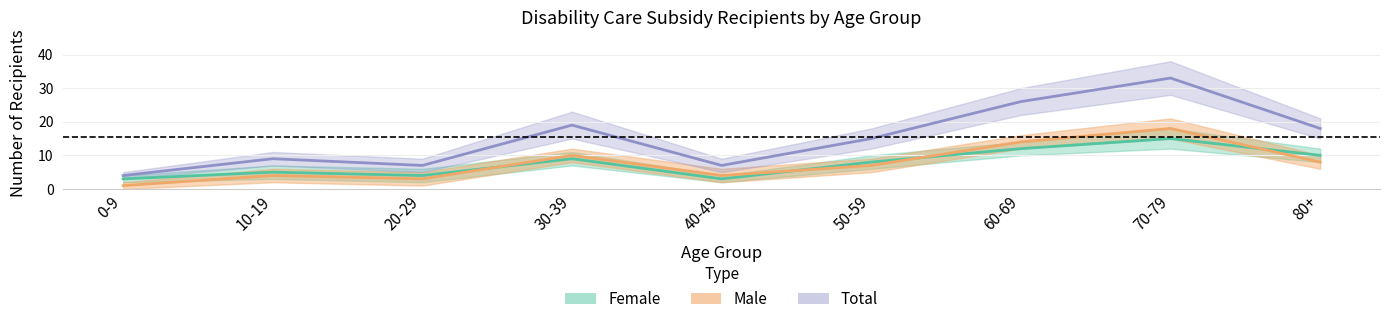

Reading left to right, extract all data points from this chart.

female_count: 0-9=3	10-19=5	20-29=4	30-39=9	40-49=3	50-59=8	60-69=12	70-79=15	80+=10
male_count: 0-9=1	10-19=4	20-29=3	30-39=10	40-49=4	50-59=7	60-69=14	70-79=18	80+=8
total_count: 0-9=4	10-19=9	20-29=7	30-39=19	40-49=7	50-59=15	60-69=26	70-79=33	80+=18